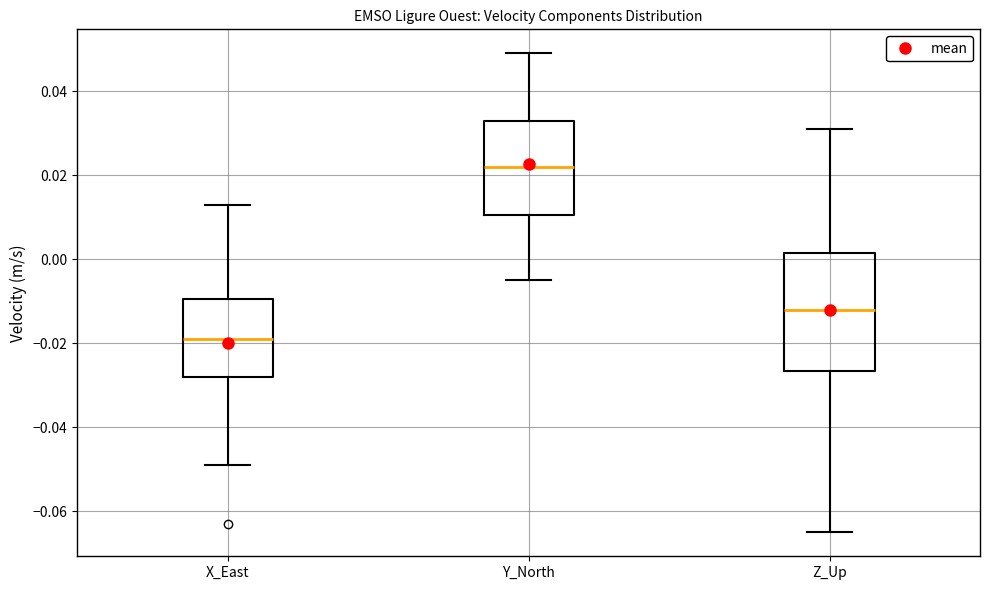

Comparing the boxes themselves (not the whiskers), which one is the tallest?

Z_Up